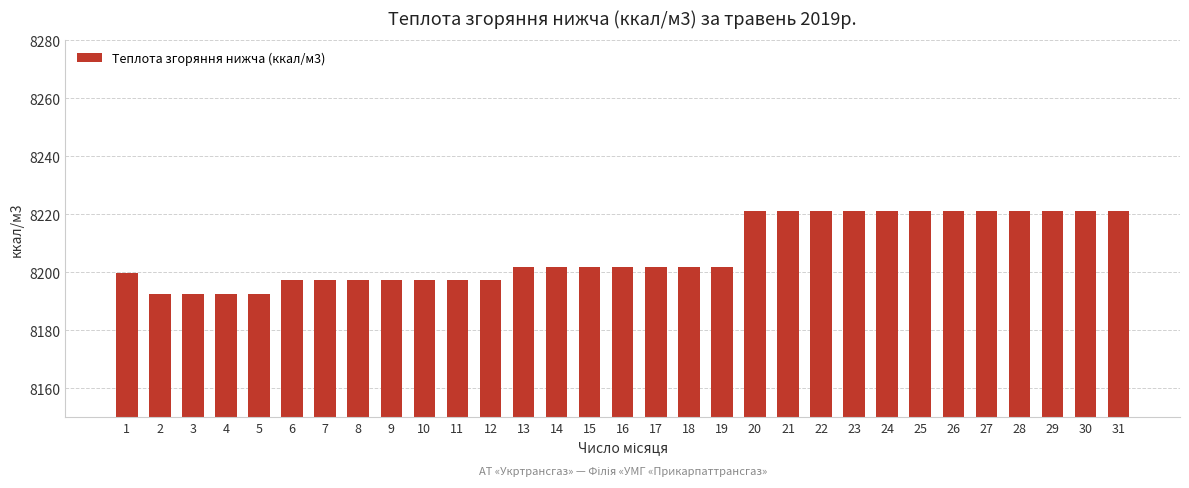

What is the value of the 1st bar from the left?

8199.6